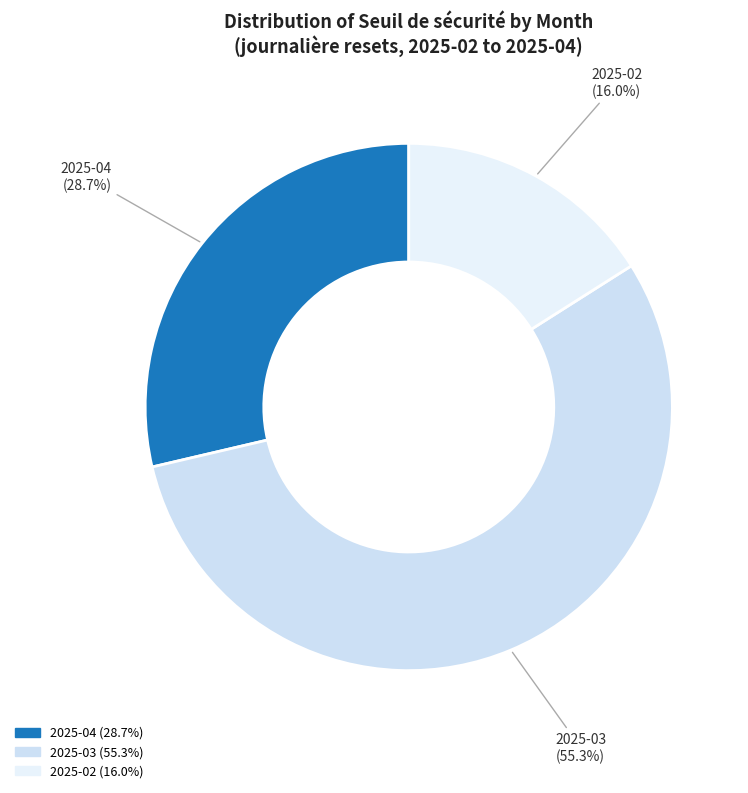

Rank the categories by value from lowest to highest.

2025-02, 2025-04, 2025-03